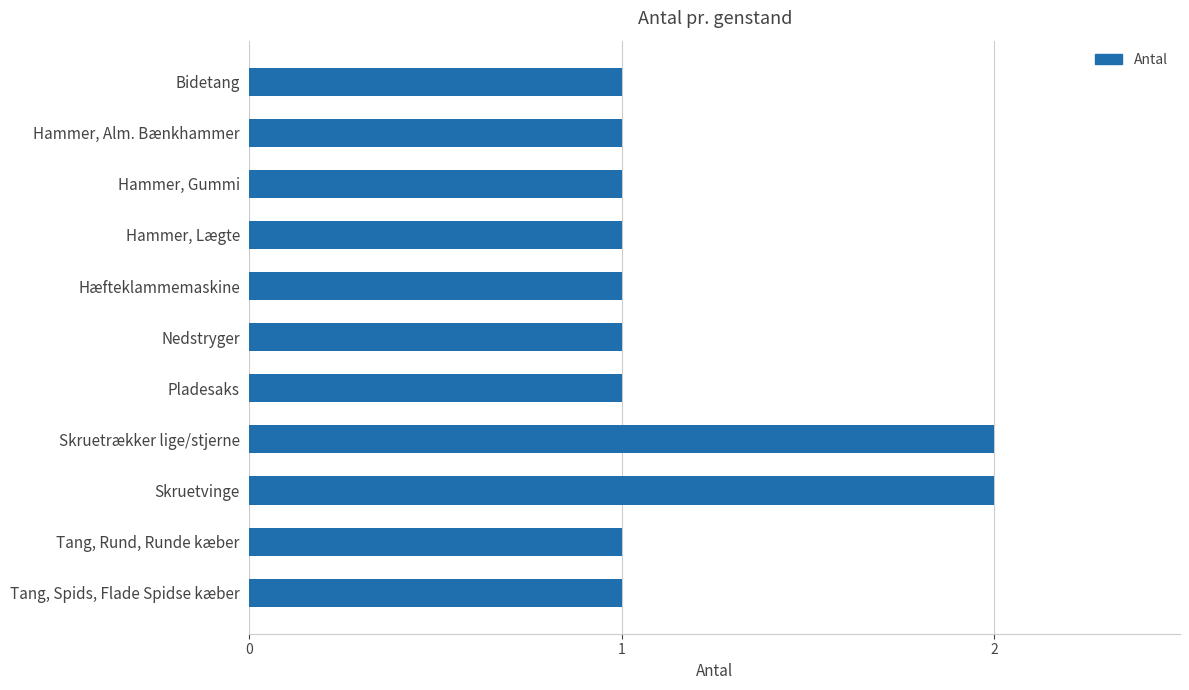

What is the smallest value displayed?

1